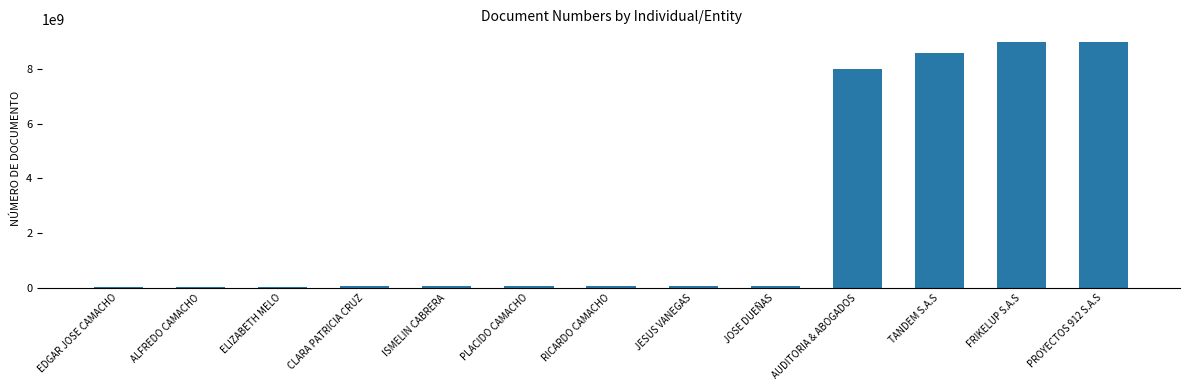

What is the sum of all values?

35116590044